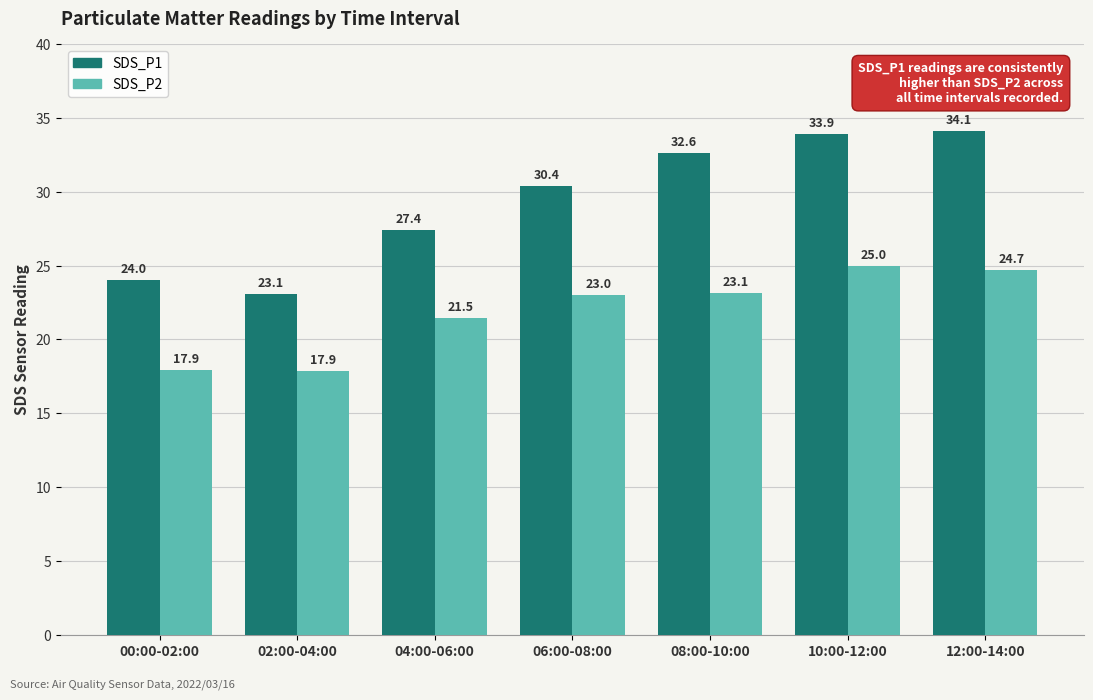

How many groups of bars are there?

7